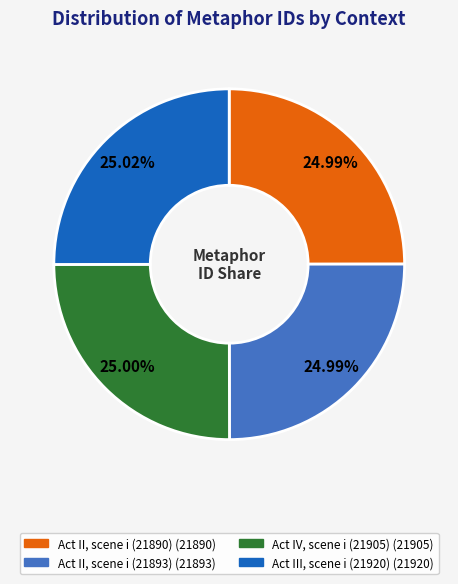

What percentage is the Act II, scene i (21890) slice, to the nearest percent?

25%